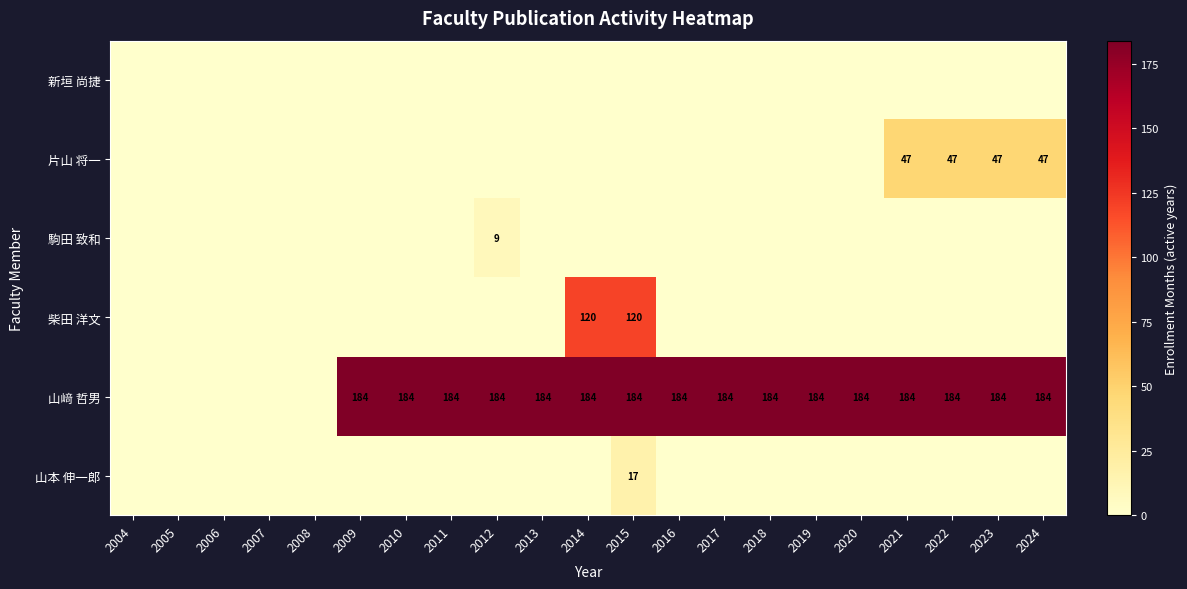

At which category is the sum across all series the highest?

2015